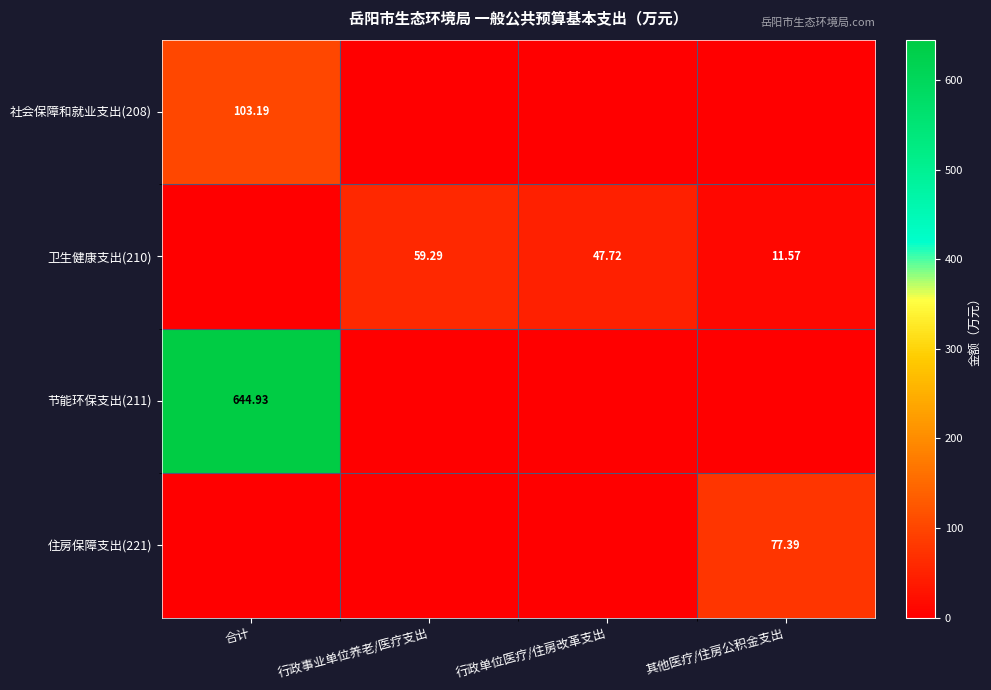

Rank the categories by 卫生健康支出(210) value from highest to lowest.

行政事业单位养老/医疗支出, 行政单位医疗/住房改革支出, 其他医疗/住房公积金支出, 合计